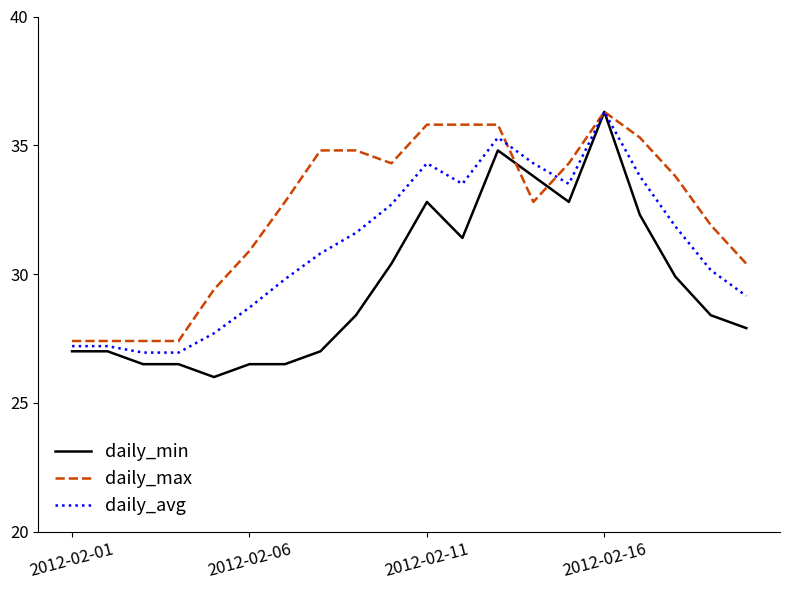

Which series has the widest spread of values?

daily_min